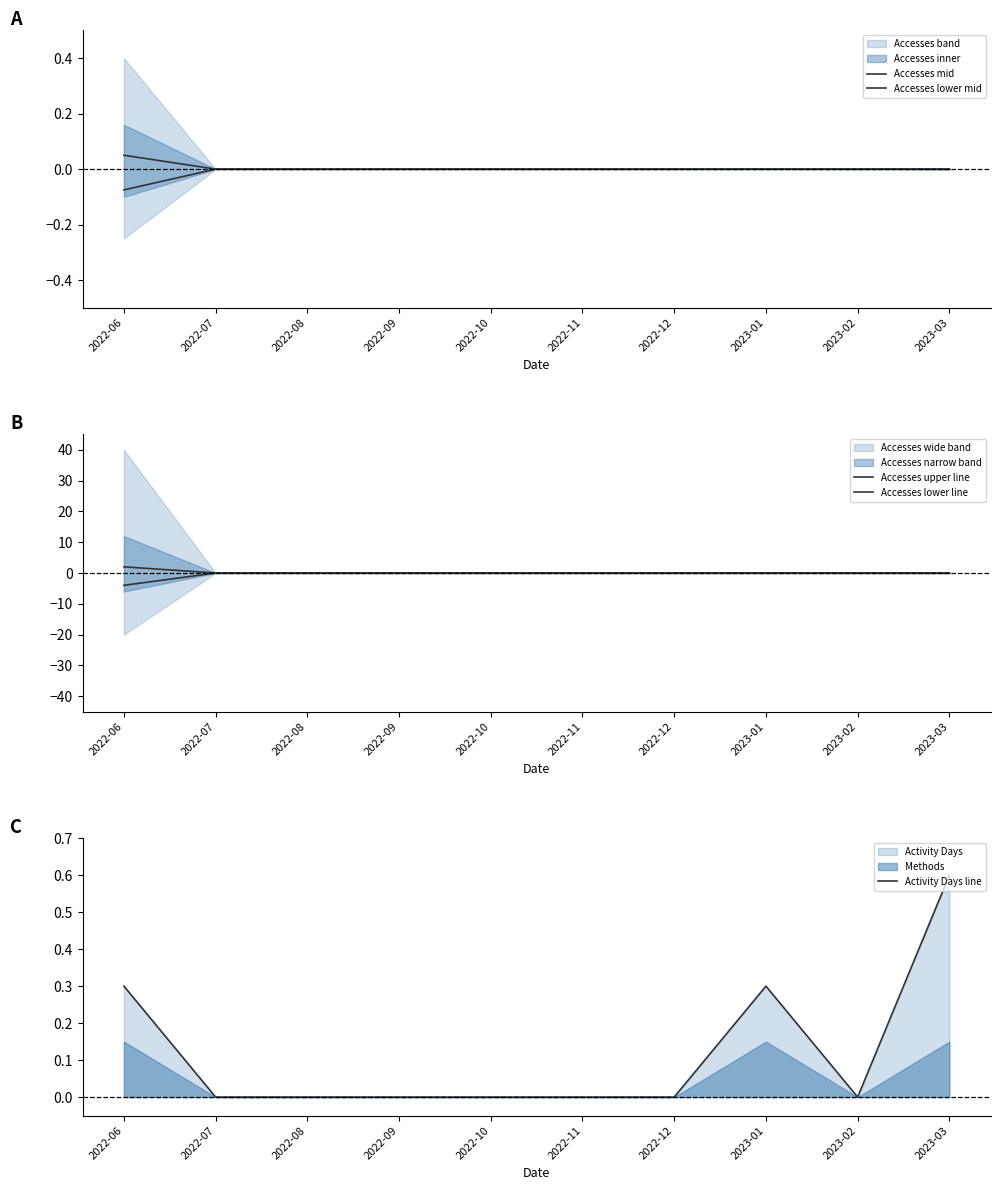

True or false: Accesses mid and Accesses lower mid cross at least once.

False